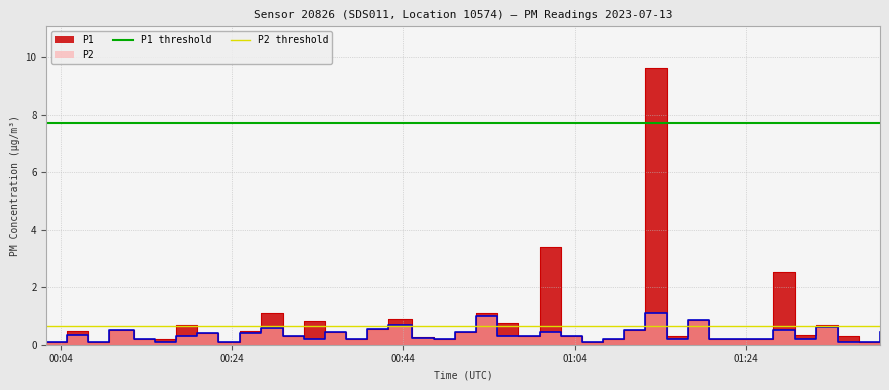

Is the value of P1 threshold at 00:24 greater than the value of P2 threshold at 00:24?

Yes